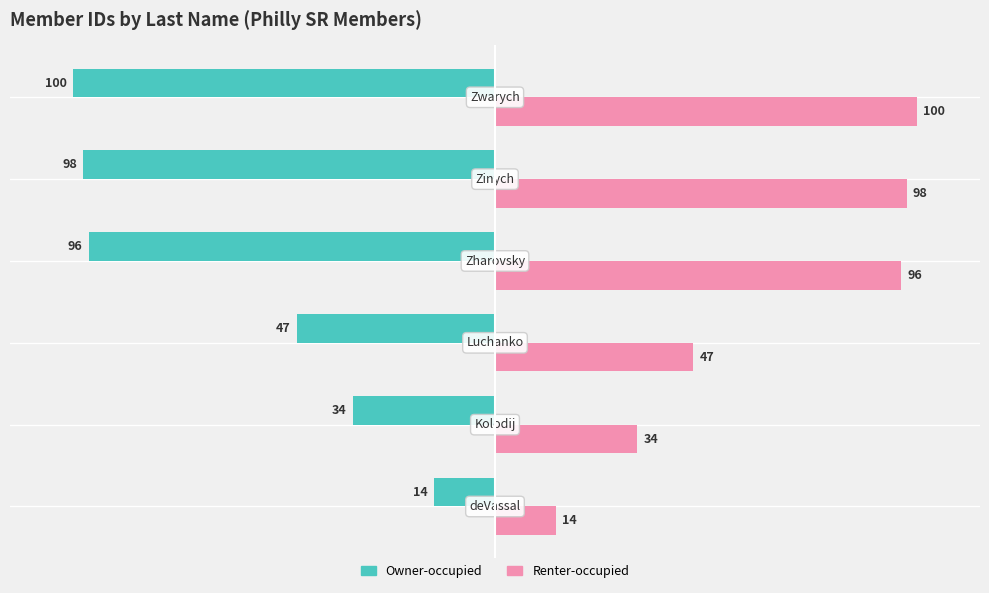

Which series has the largest total across all categories?

Renter-occupied